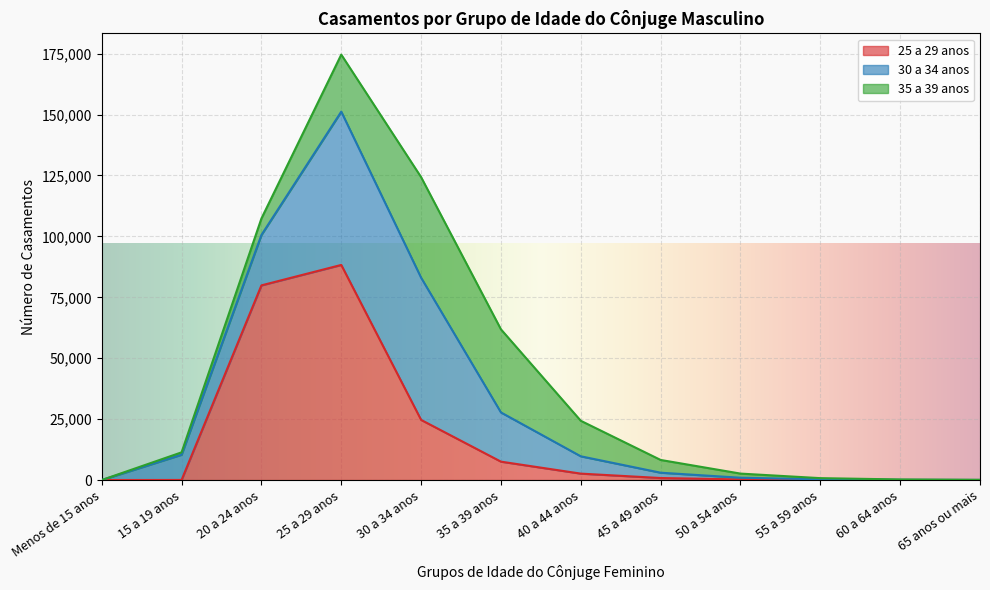

Count the number of categories in the chart.

12